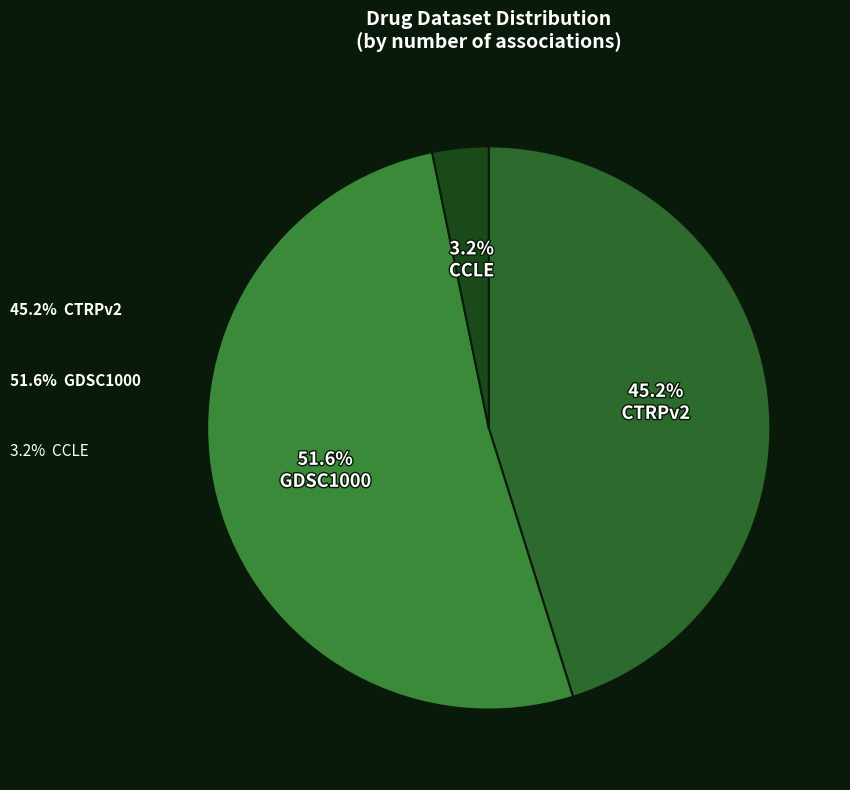

True or false: 9 accounts for 11% of the total.

False